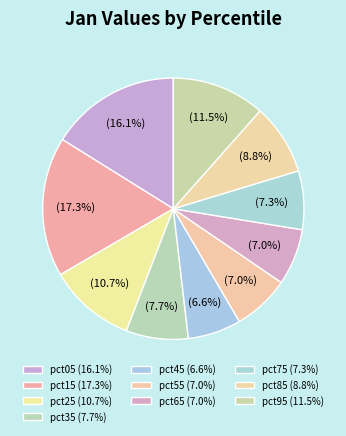

How many slices are in this pie chart?

10